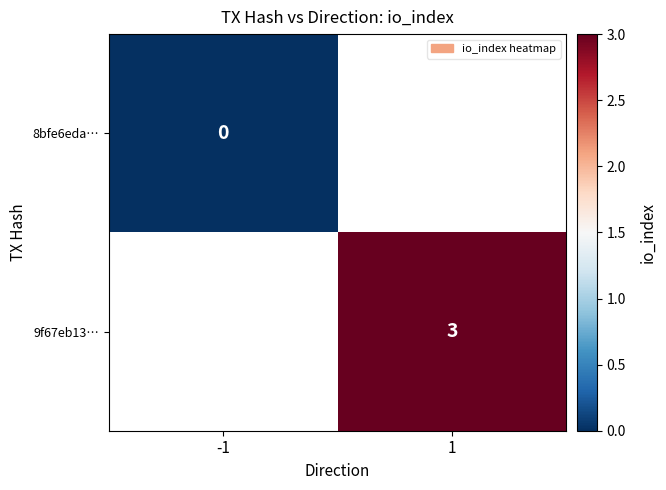

Is it true that 9f67eb13… equals 5 at 1?

False